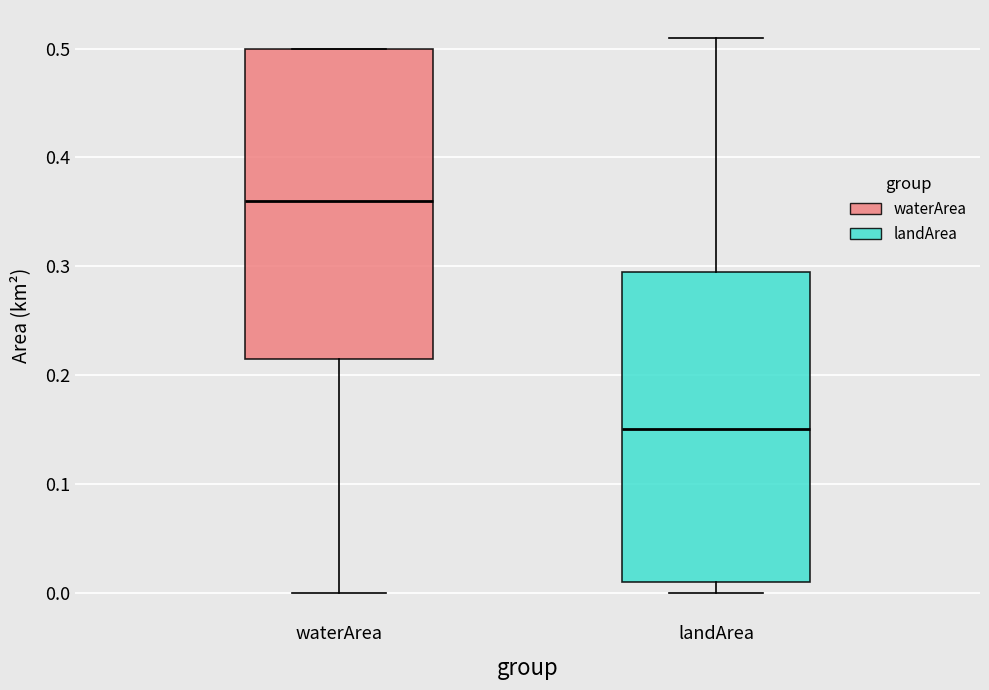

Where does the lower whisker of the box for waterArea end on the y-axis? The values are not printed on the chart, so give them approximately, as read against the axis.

0.00